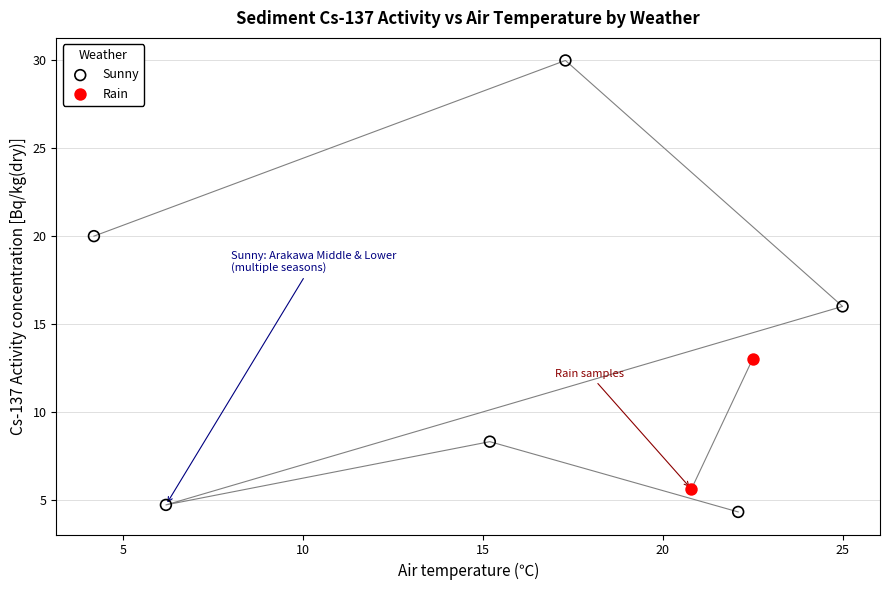

What are all the series names shown in the legend?

Sunny, Rain